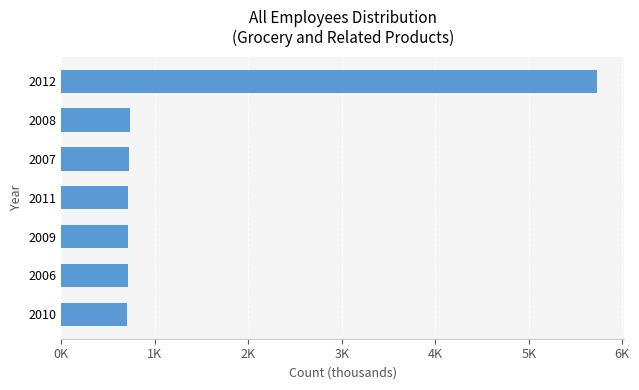

What is the smallest value displayed?

704.4